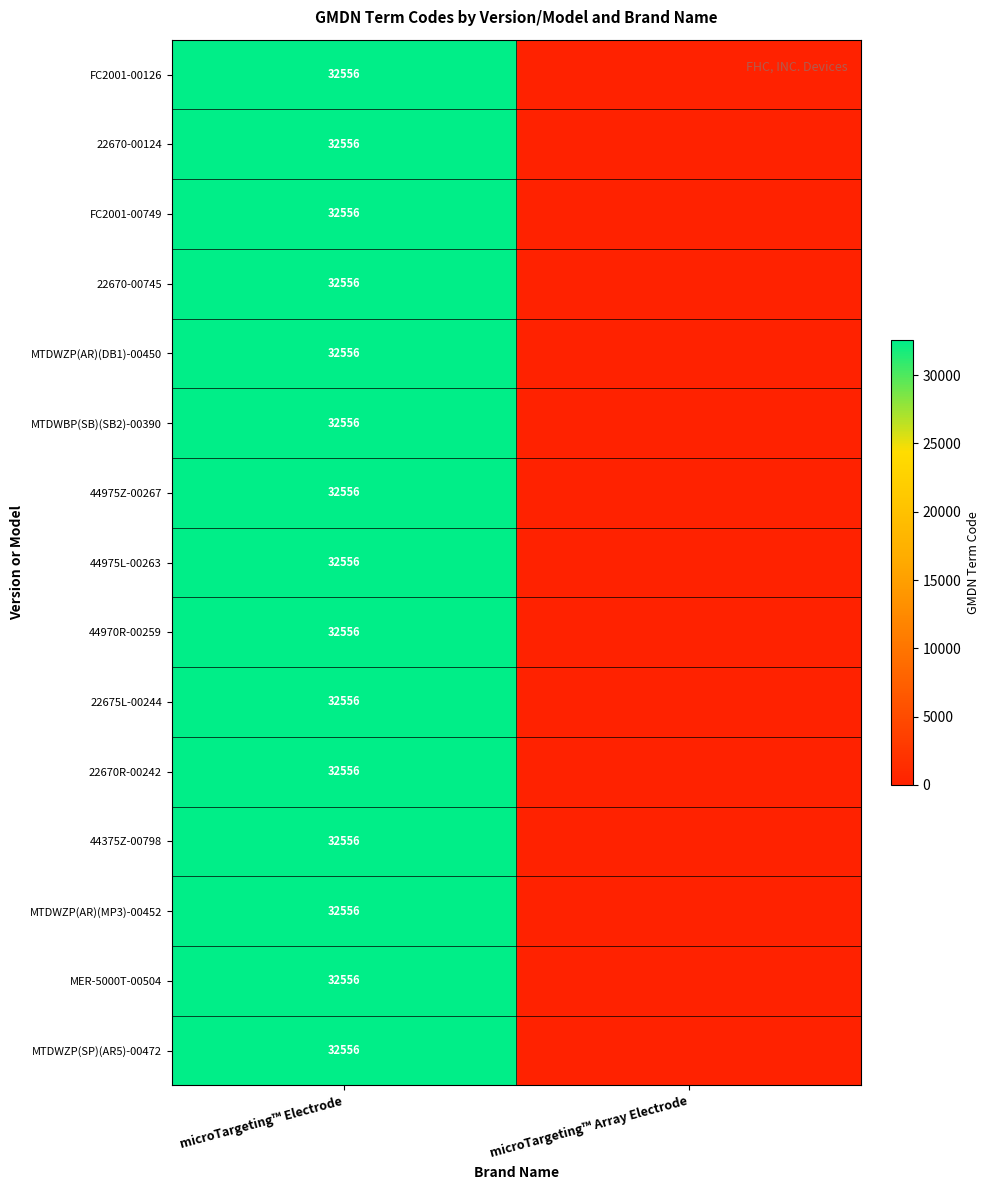

Is it true that 22670R-00242 equals 8113 at microTargeting™ Electrode?

False